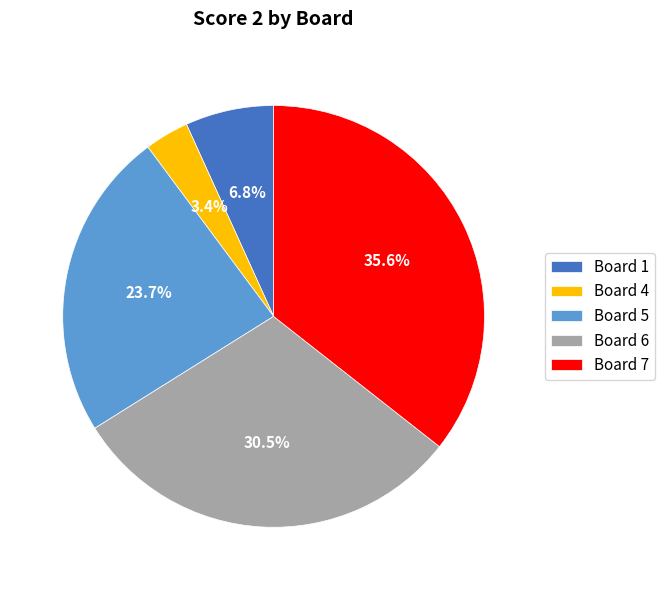

To the nearest percent, what is the average slice percentage?

20%